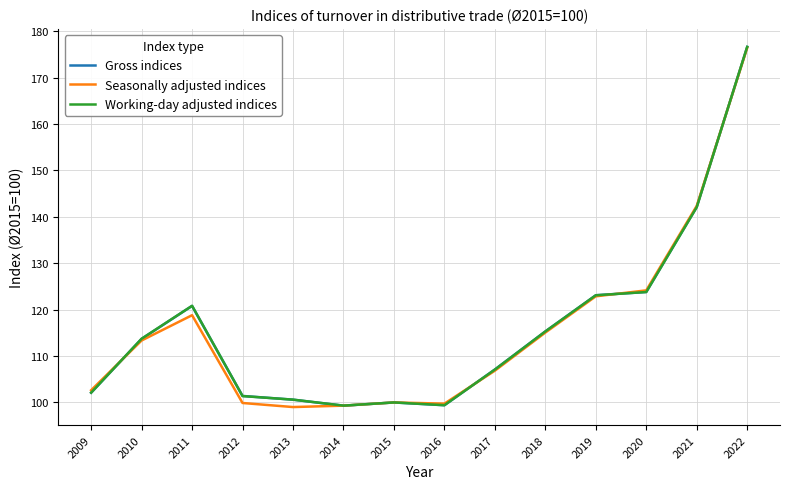

What is the sum of all Working-day adjusted indices values?

1625.3